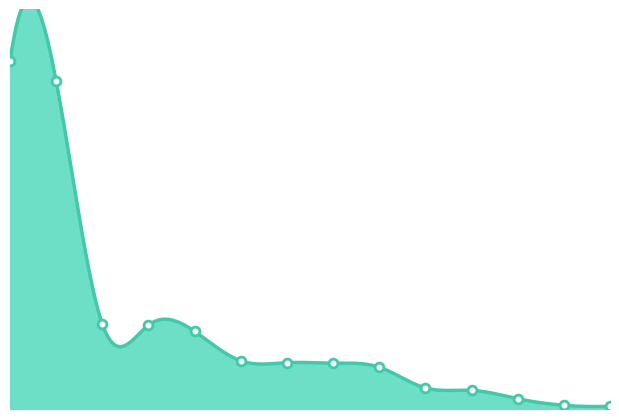

Which has a higher value, 11. or 14.?

11.